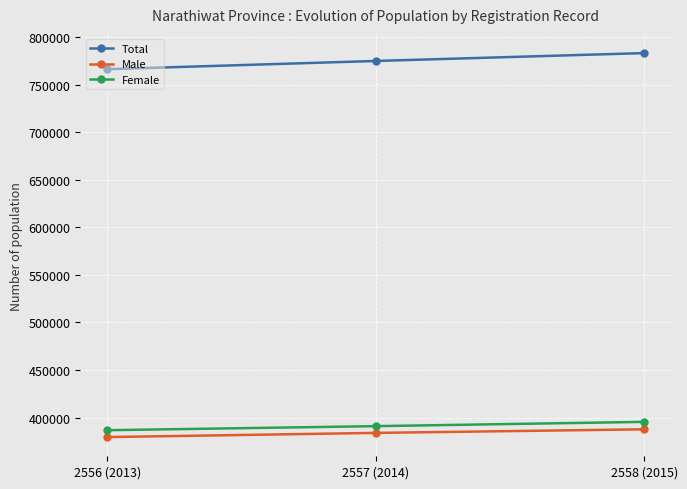

Which series changed the most between 2556 (2013) and 2558 (2015)?

Total